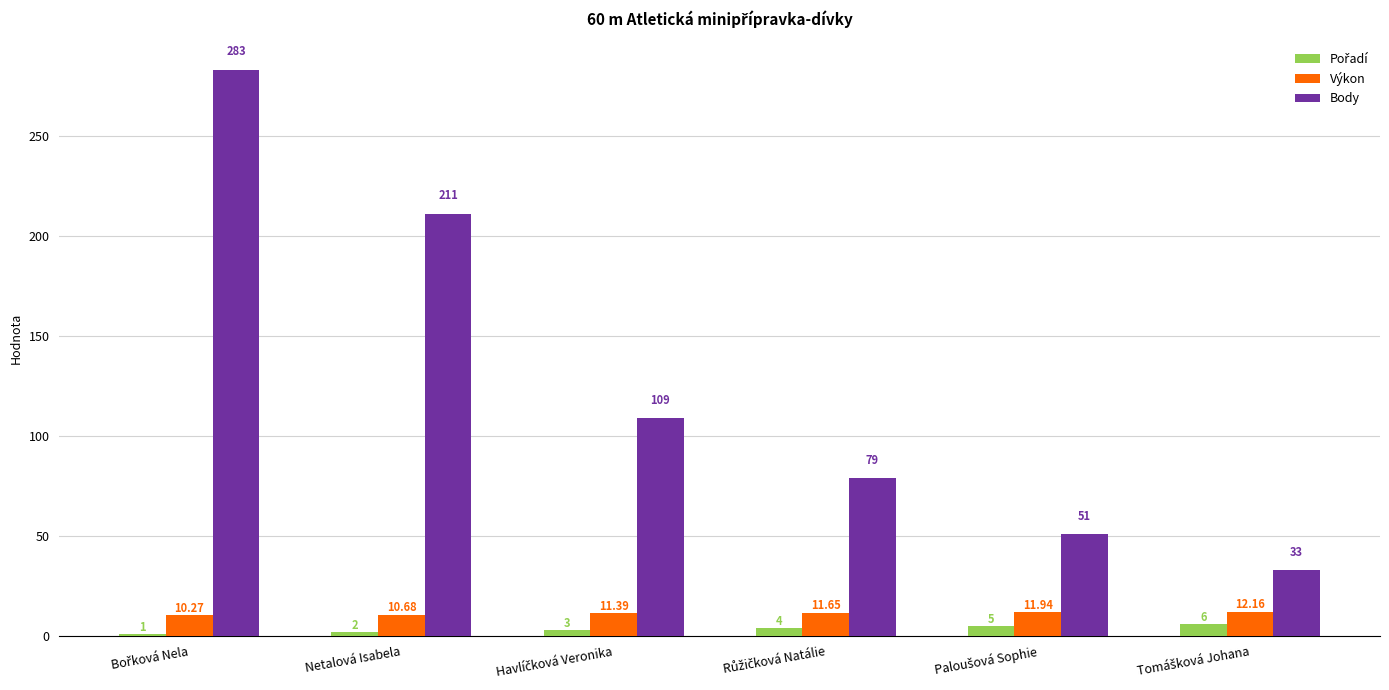

What is the spread (max minus min) of values at Netalová Isabela?

209.0